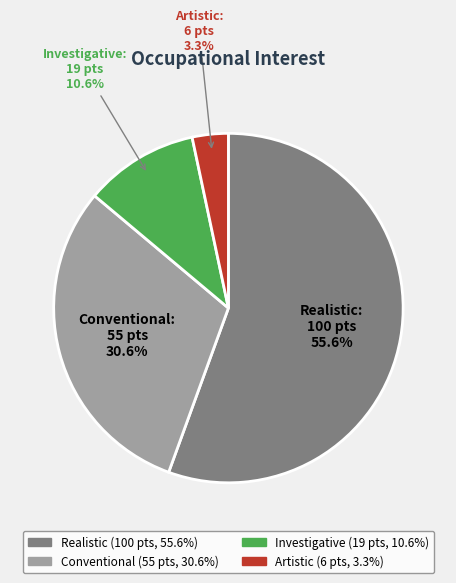

Is there any slice that represents more than half of the pie?

Yes